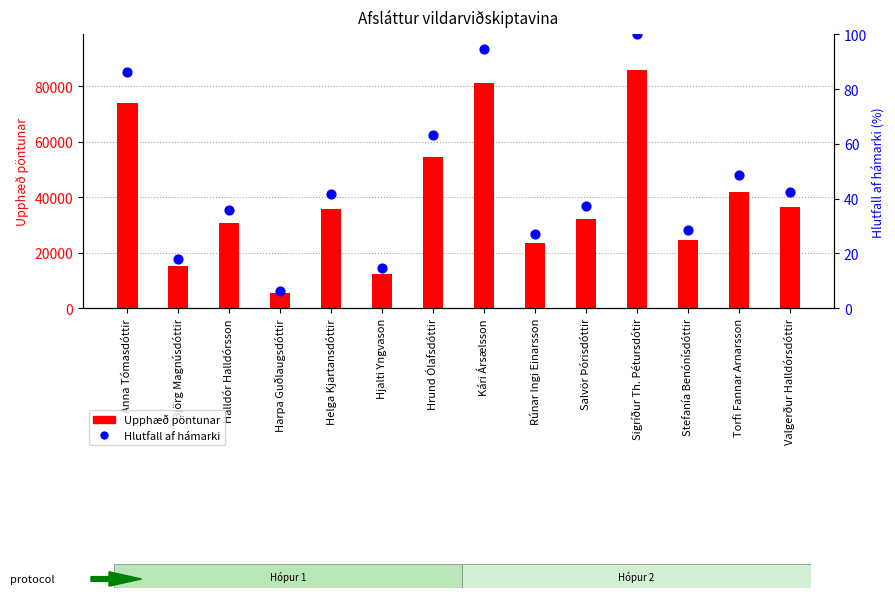

At which category is the sum across all series the highest?

Sigríður Th. Pétursdótir